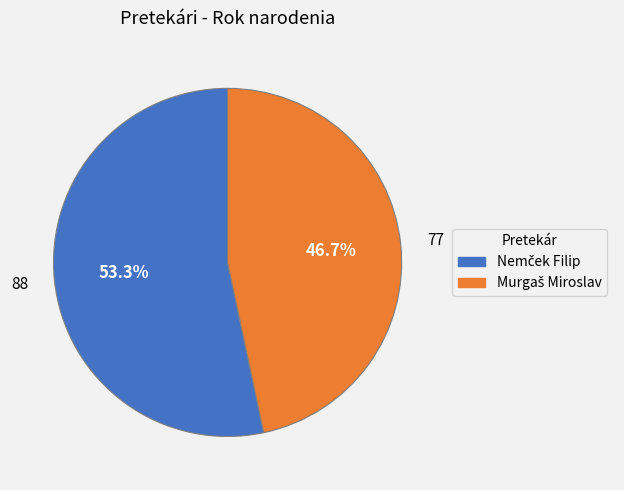

To the nearest percent, what is the difference between the largest and smallest slice percentages?

7%